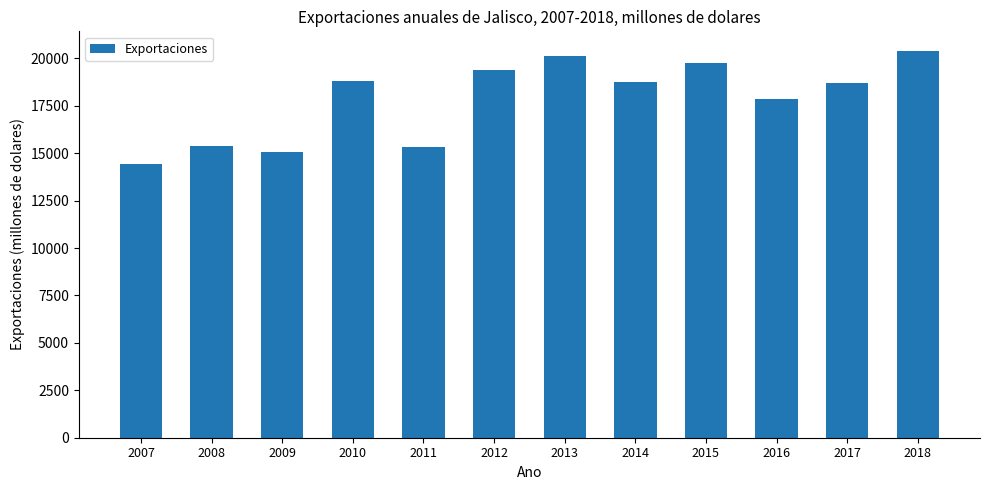

What is the sum of all values?

213931.2